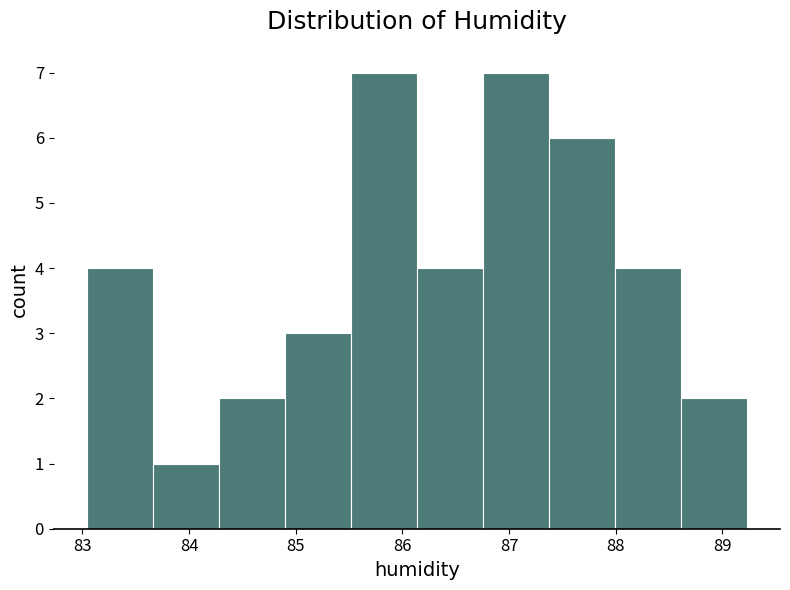

How tall is the bar that spans 85.5 to 86.1 on the x-axis? Neither the bar edges nor the heights are printed on the chart, so give them approximately, as read against the axes.

7